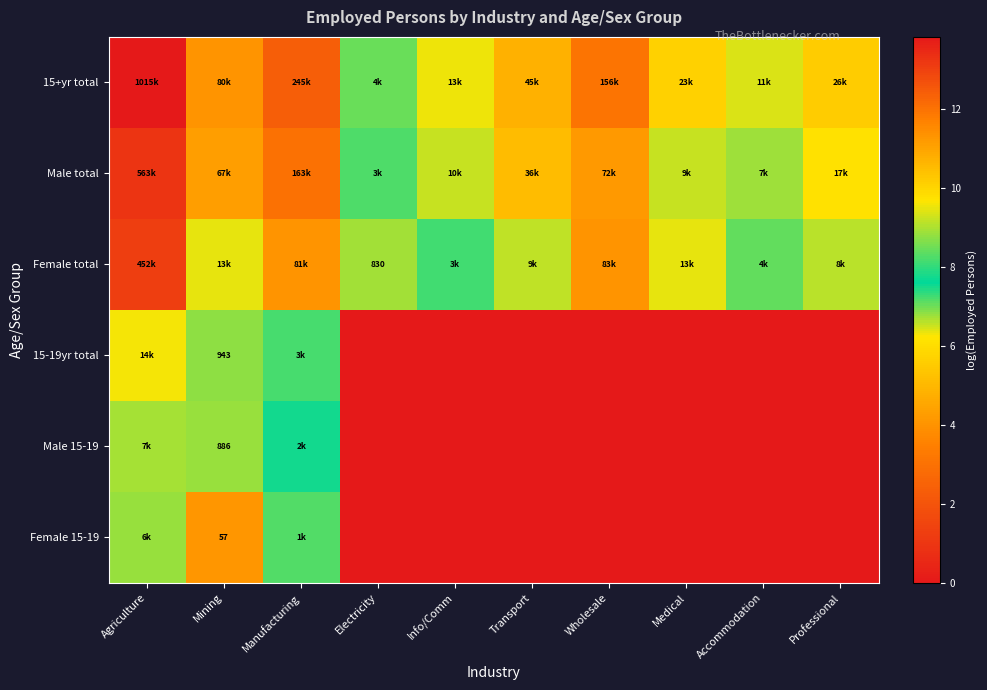

Is the value of 15-19yr total at Mining greater than the value of Female total at Electricity?

Yes